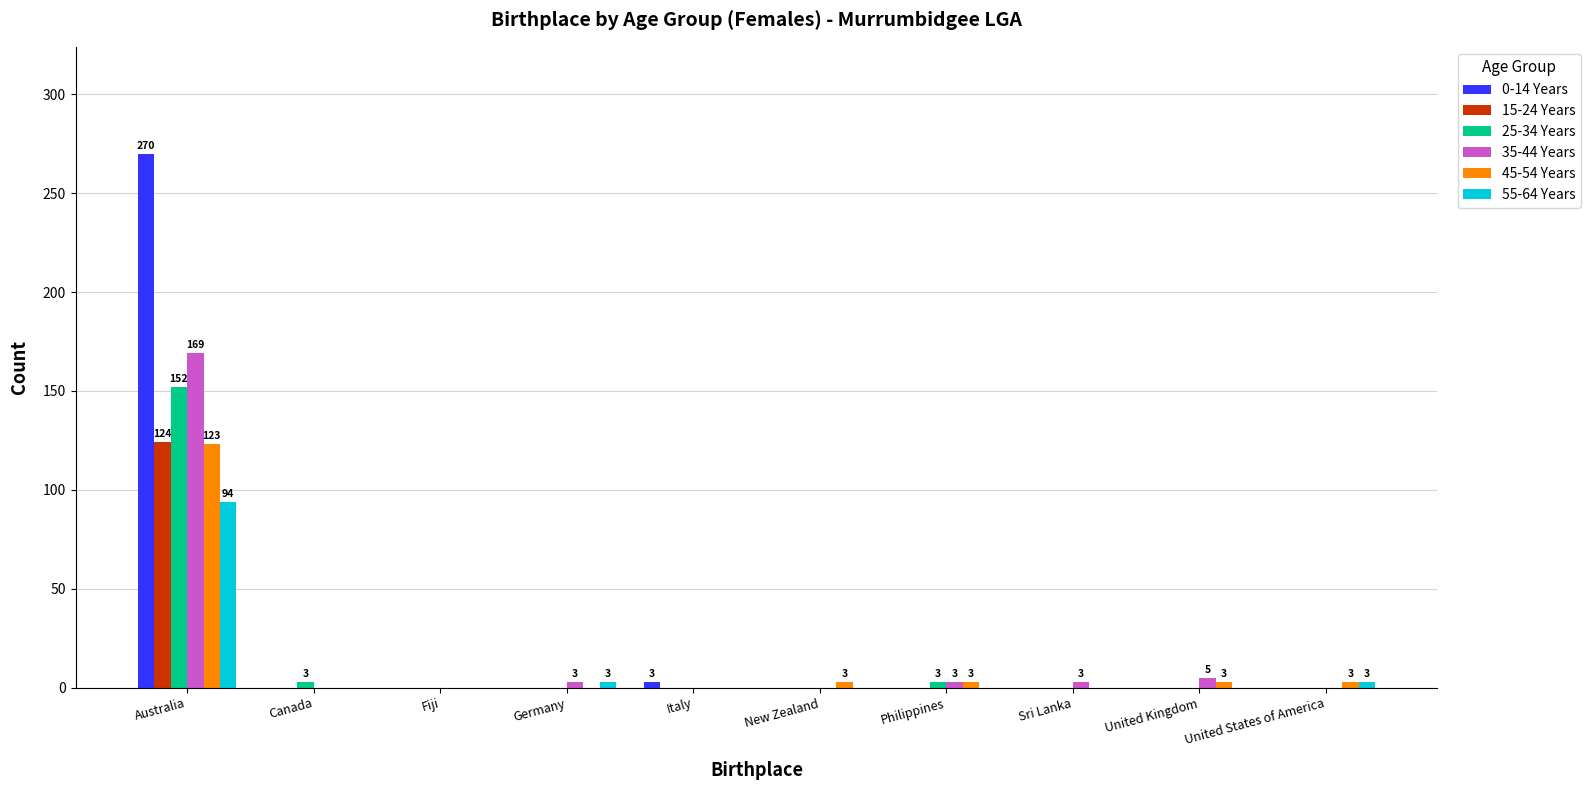

Between Australia and Canada, which series saw the biggest shift?

0-14 Years